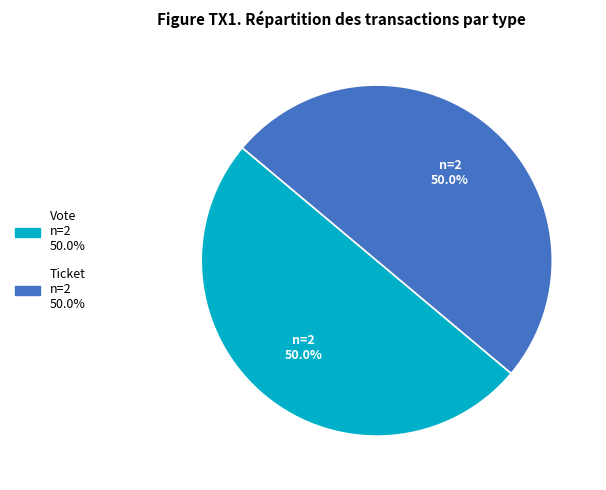

What is the ratio of the value at Ticket to the value at Vote?

1.0